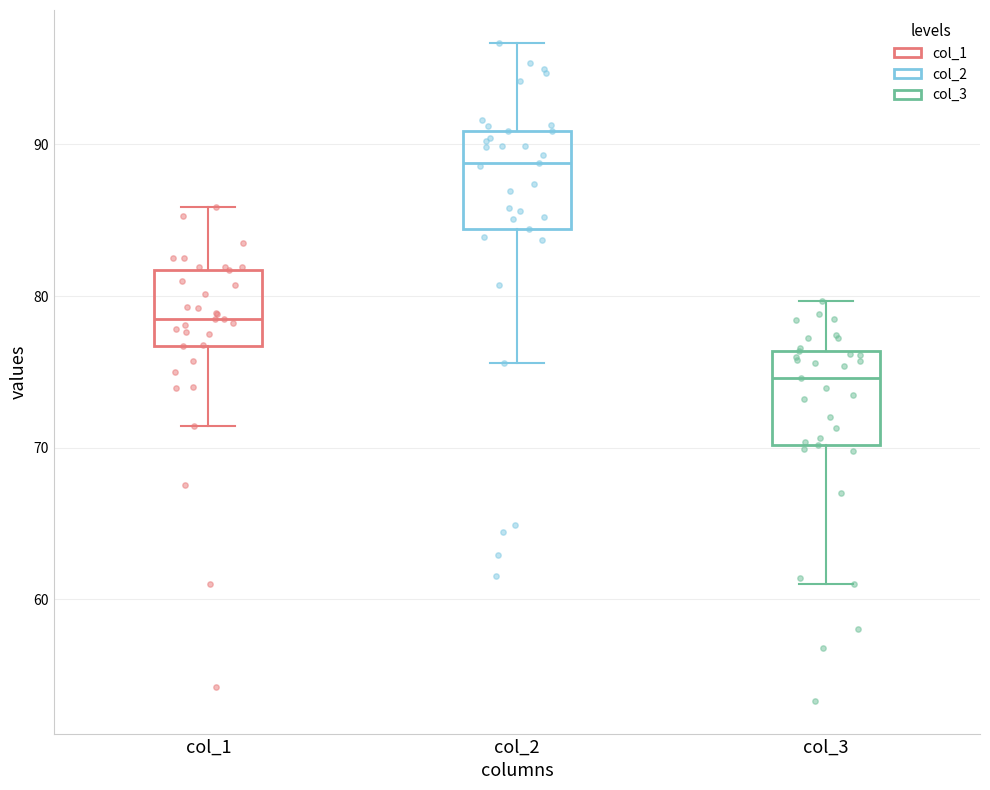

Which box's median line is the lowest?

col_3